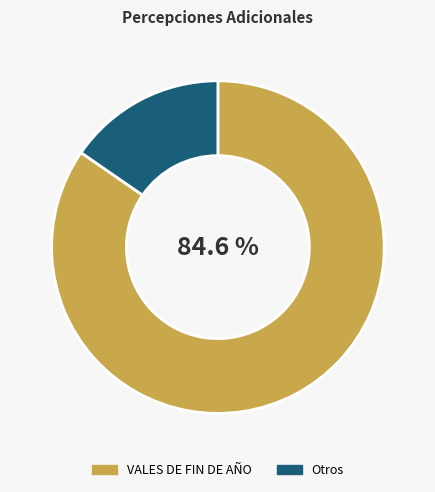

Rank the categories by value from highest to lowest.

VALES DE FIN DE AÑO, Otros